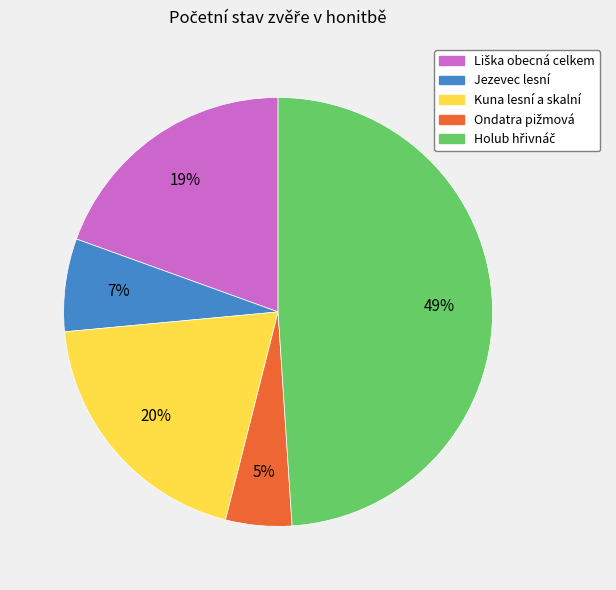

Is it true that Kuna lesní a skalní is 20% of the pie?

True